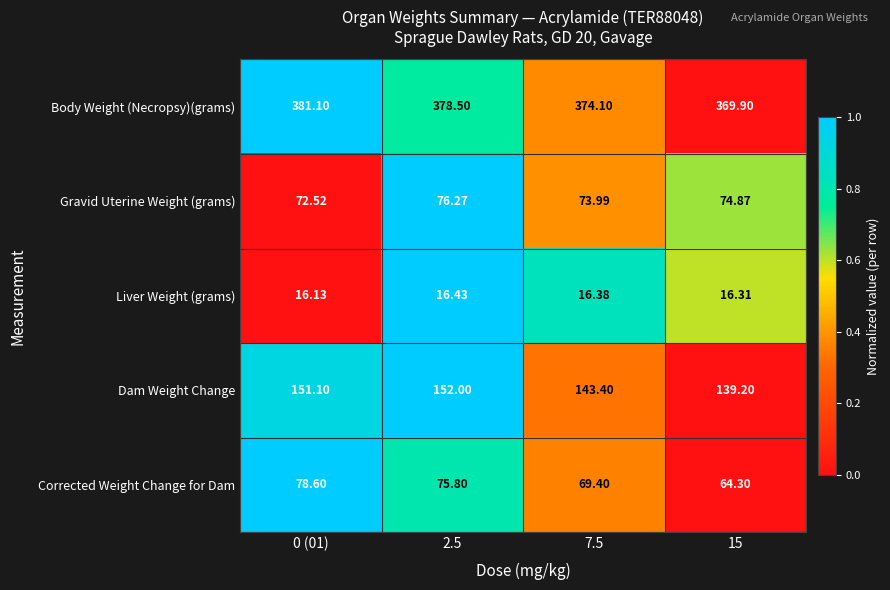

Which series has the largest total across all categories?

Body Weight (Necropsy)(grams)